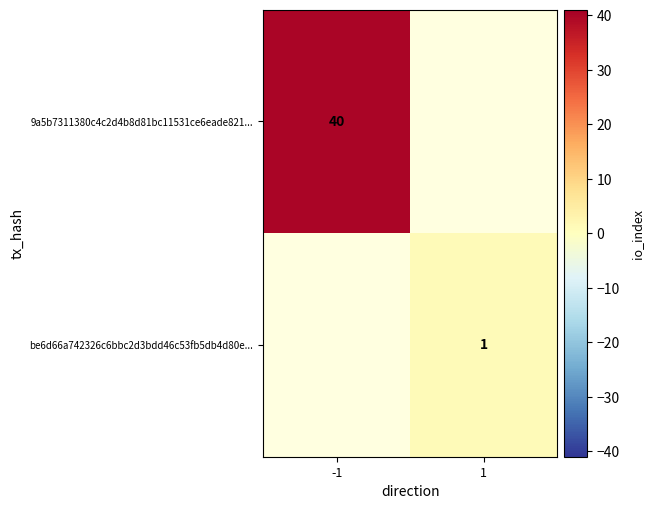

At which category does the chart reach its peak across all series?

-1